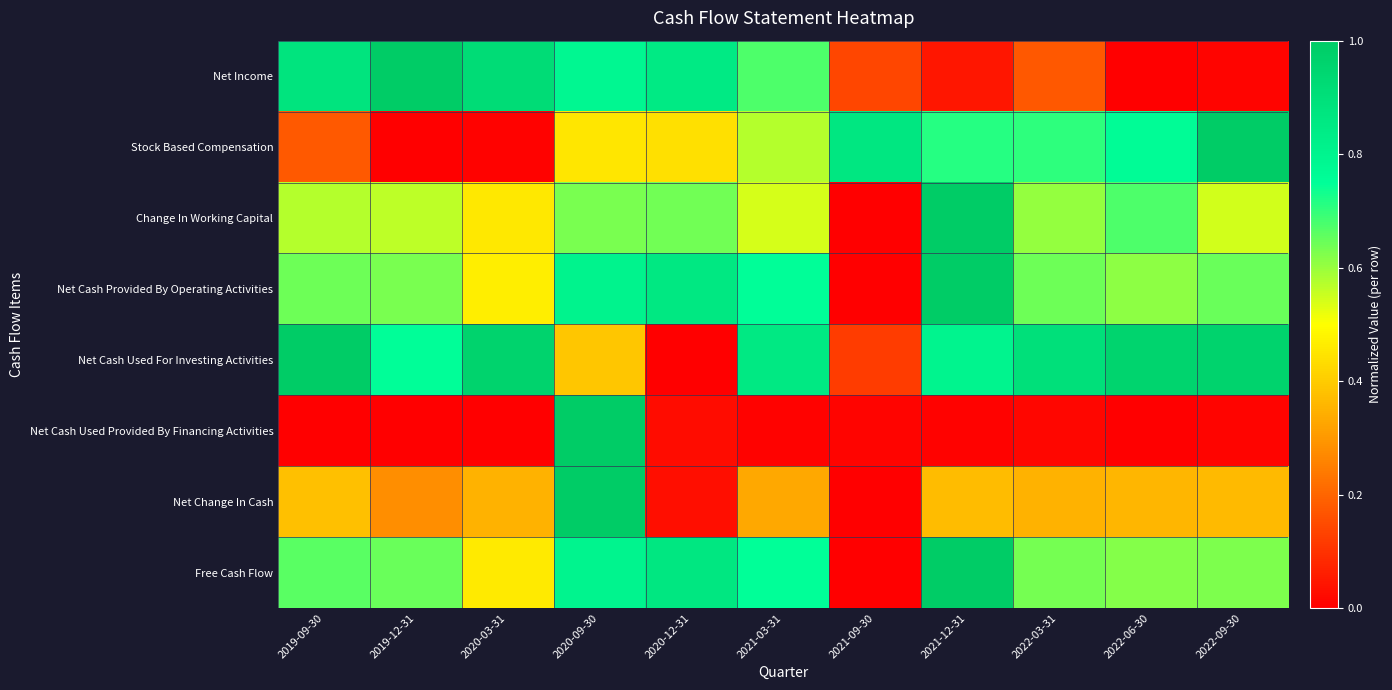

Reading right to left, transcribe all the data shown in this chart.

Net Income: 2022-09-30=0.0	2022-06-30=0.0	2022-03-31=0.2	2021-12-31=0.0	2021-09-30=0.1	2021-03-31=0.7	2020-12-31=0.9	2020-09-30=0.8	2020-03-31=0.9	2019-12-31=1.0	2019-09-30=0.9
Stock Based Compensation: 2022-09-30=1.0	2022-06-30=0.8	2022-03-31=0.7	2021-12-31=0.7	2021-09-30=0.9	2021-03-31=0.6	2020-12-31=0.4	2020-09-30=0.5	2020-03-31=0.0	2019-12-31=0.0	2019-09-30=0.2
Change In Working Capital: 2022-09-30=0.5	2022-06-30=0.7	2022-03-31=0.6	2021-12-31=1.0	2021-09-30=0.0	2021-03-31=0.5	2020-12-31=0.6	2020-09-30=0.6	2020-03-31=0.5	2019-12-31=0.6	2019-09-30=0.6
Net Cash Provided By Operating Activities: 2022-09-30=0.6	2022-06-30=0.6	2022-03-31=0.6	2021-12-31=1.0	2021-09-30=0.0	2021-03-31=0.8	2020-12-31=0.9	2020-09-30=0.8	2020-03-31=0.5	2019-12-31=0.6	2019-09-30=0.6
Net Cash Used For Investing Activities: 2022-09-30=1.0	2022-06-30=1.0	2022-03-31=0.9	2021-12-31=0.8	2021-09-30=0.1	2021-03-31=0.9	2020-12-31=0.0	2020-09-30=0.4	2020-03-31=1.0	2019-12-31=0.8	2019-09-30=1.0
Net Cash Used Provided By Financing Activities: 2022-09-30=0.0	2022-06-30=0.0	2022-03-31=0.0	2021-12-31=0.0	2021-09-30=0.0	2021-03-31=0.0	2020-12-31=0.0	2020-09-30=1.0	2020-03-31=0.0	2019-12-31=0.0	2019-09-30=0.0
Net Change In Cash: 2022-09-30=0.4	2022-06-30=0.4	2022-03-31=0.4	2021-12-31=0.4	2021-09-30=0.0	2021-03-31=0.3	2020-12-31=0.0	2020-09-30=1.0	2020-03-31=0.3	2019-12-31=0.3	2019-09-30=0.4
Free Cash Flow: 2022-09-30=0.6	2022-06-30=0.6	2022-03-31=0.6	2021-12-31=1.0	2021-09-30=0.0	2021-03-31=0.7	2020-12-31=0.9	2020-09-30=0.8	2020-03-31=0.5	2019-12-31=0.6	2019-09-30=0.7